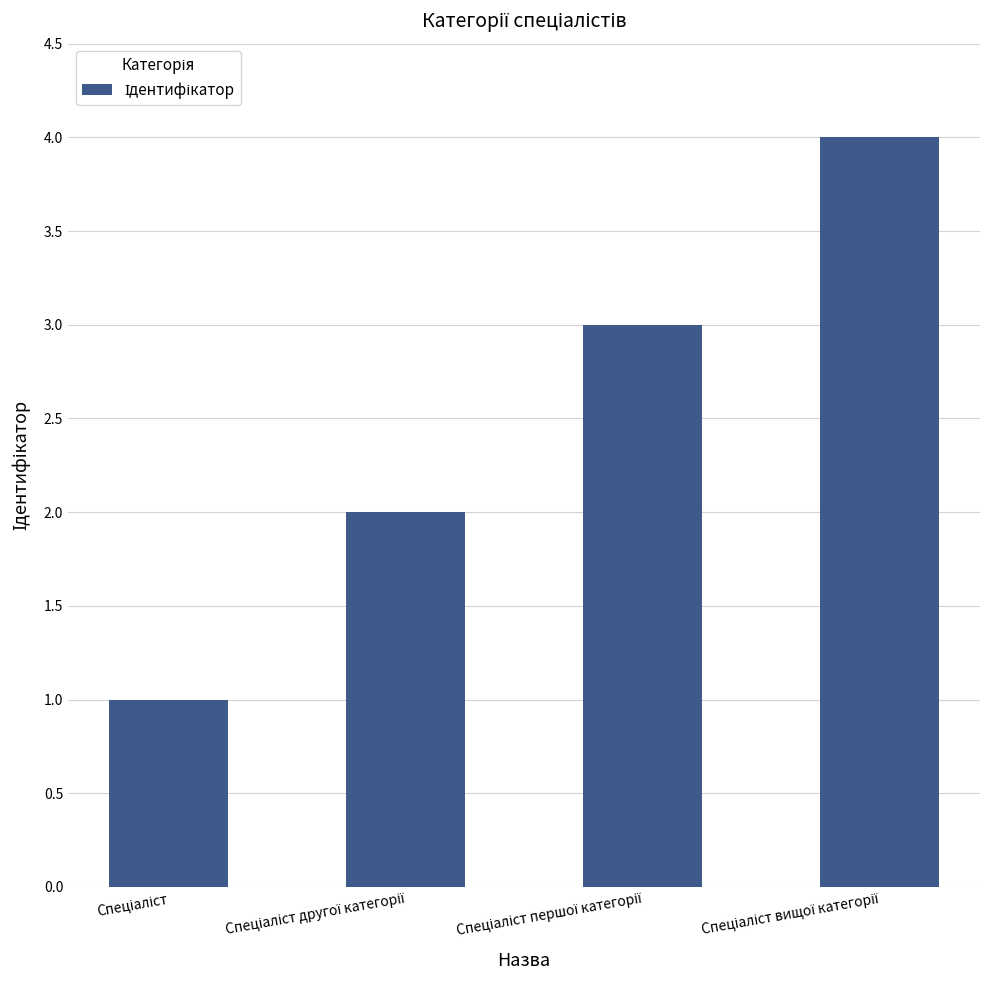

Are the bars horizontal?

No